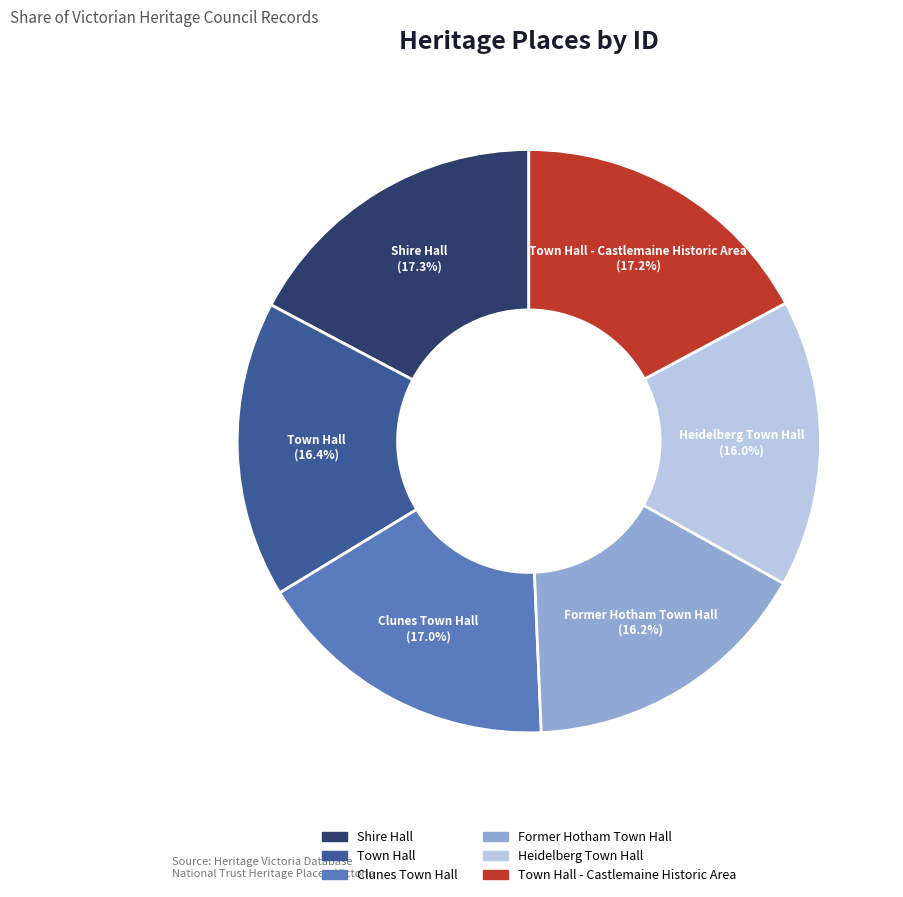

To the nearest percent, what percentage of the pie is Town Hall?

16%